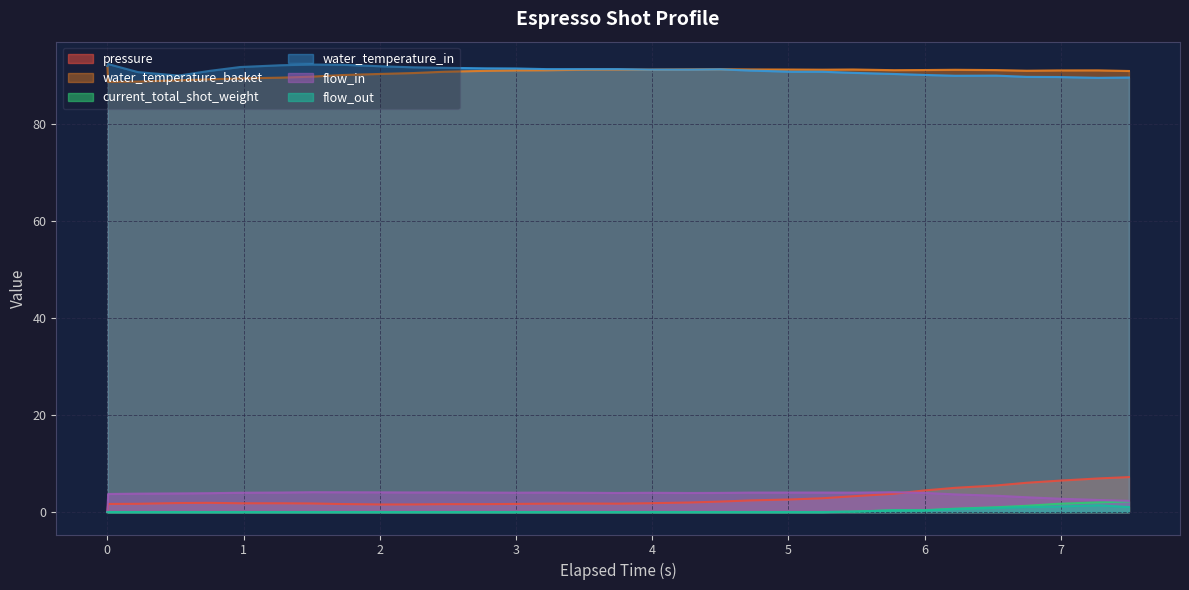

What is the label of the 20th point from the right?

2.774